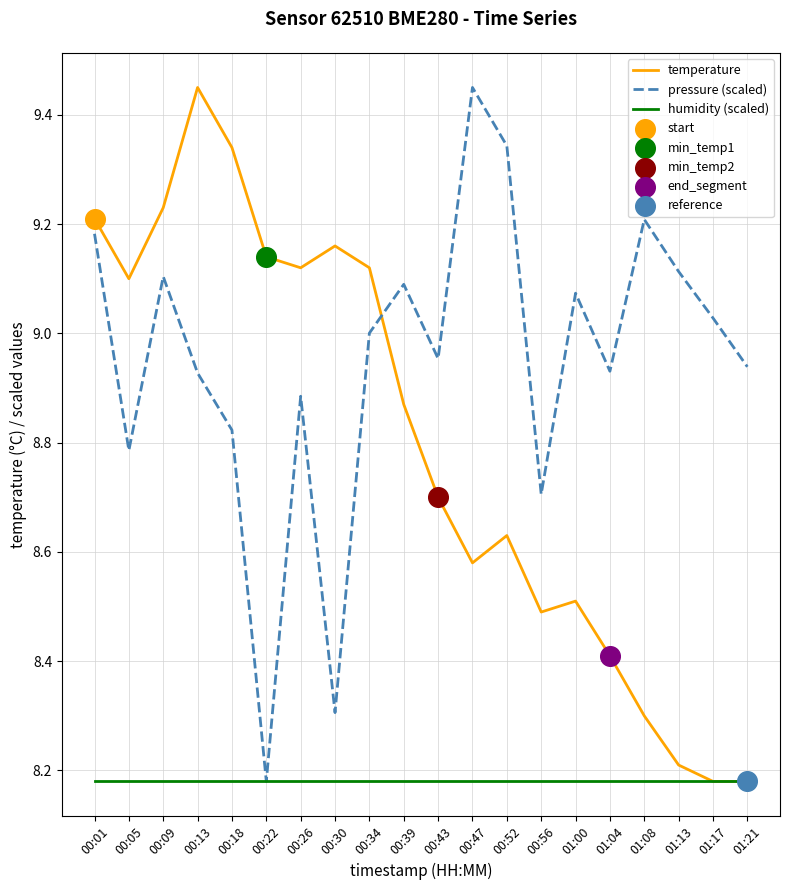

What is the total value across all series at 01:08?

25.7